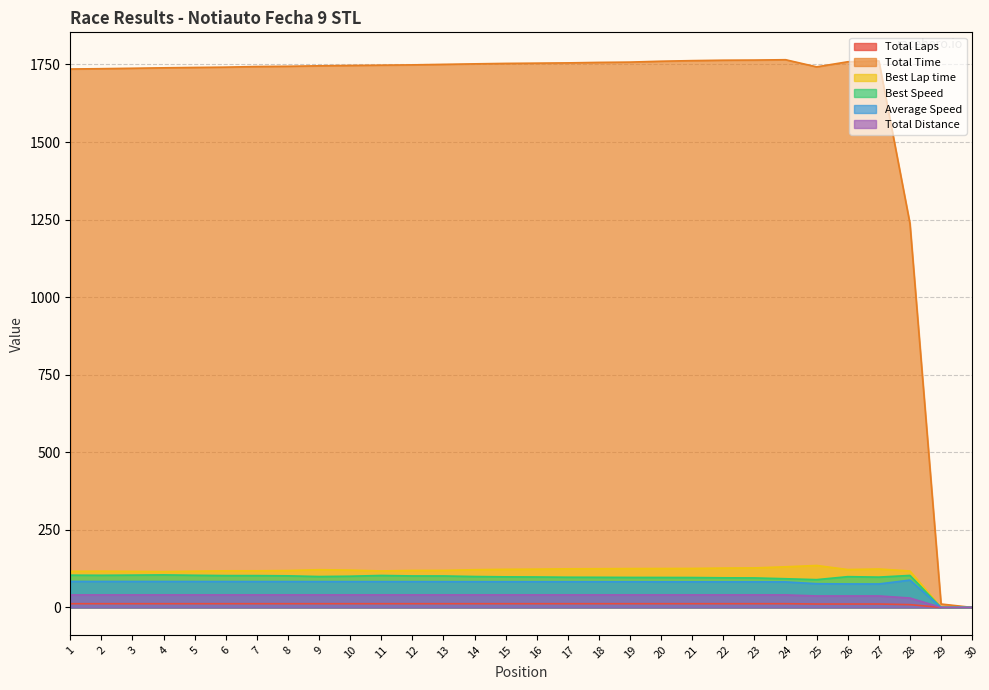

How many interior local peaks does the Average Speed series have?

1